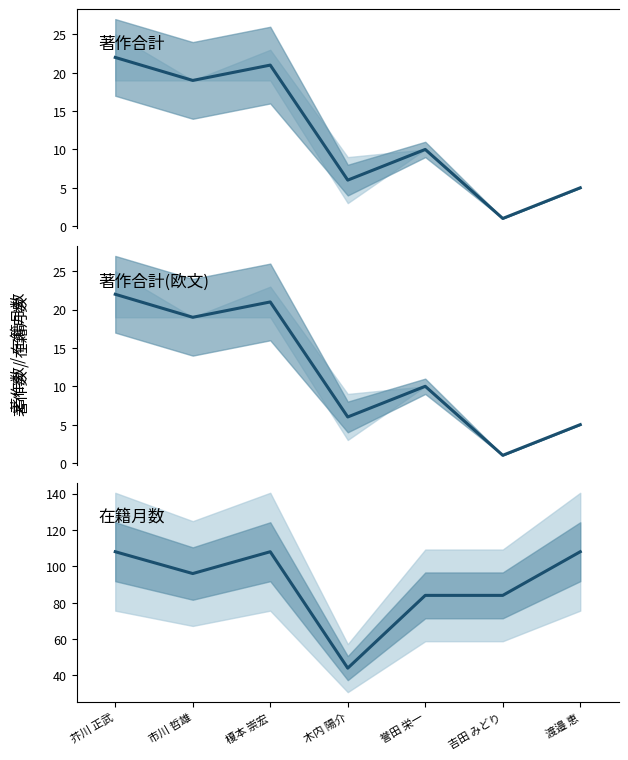

Where is 著作合計(欧文) nearest to the value 11?

誉田 栄一